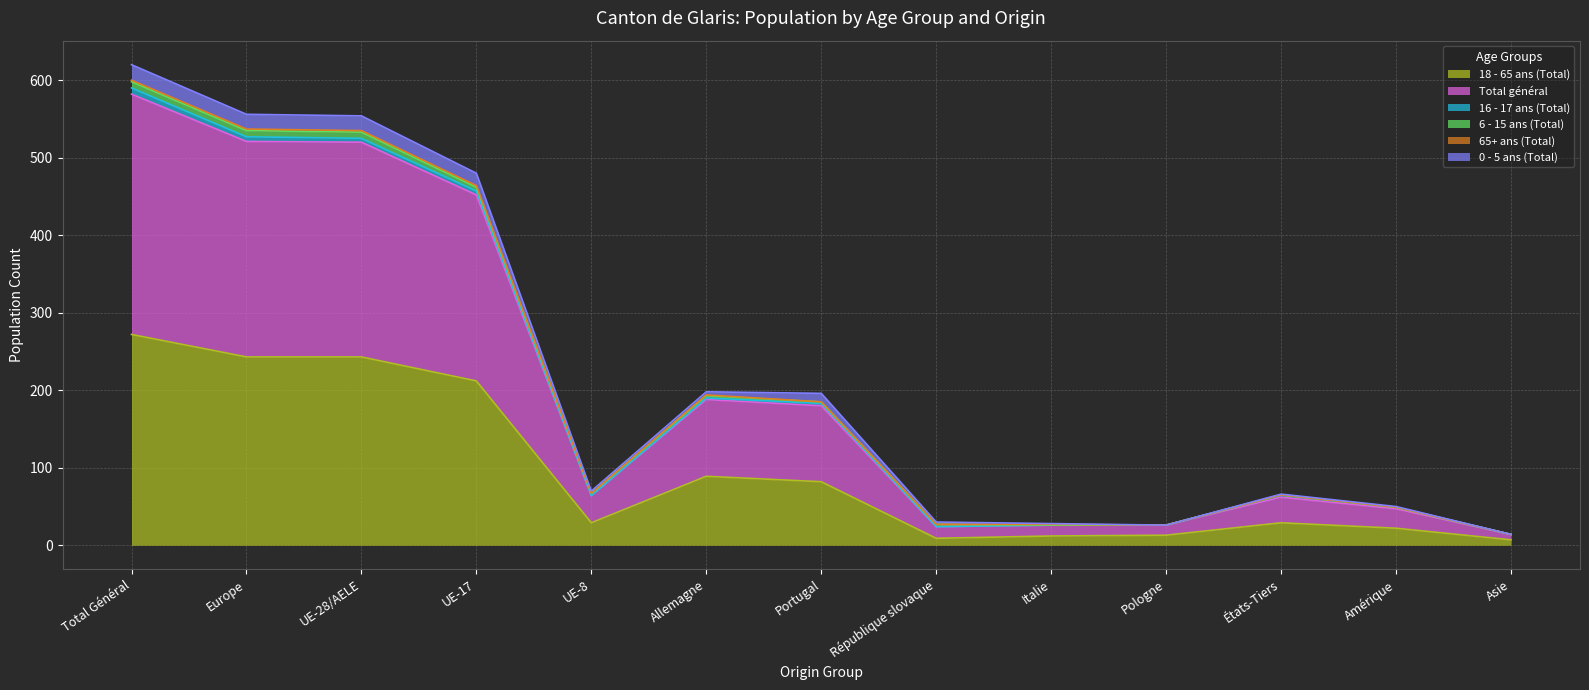

Which series has the largest total across all categories?

Total général